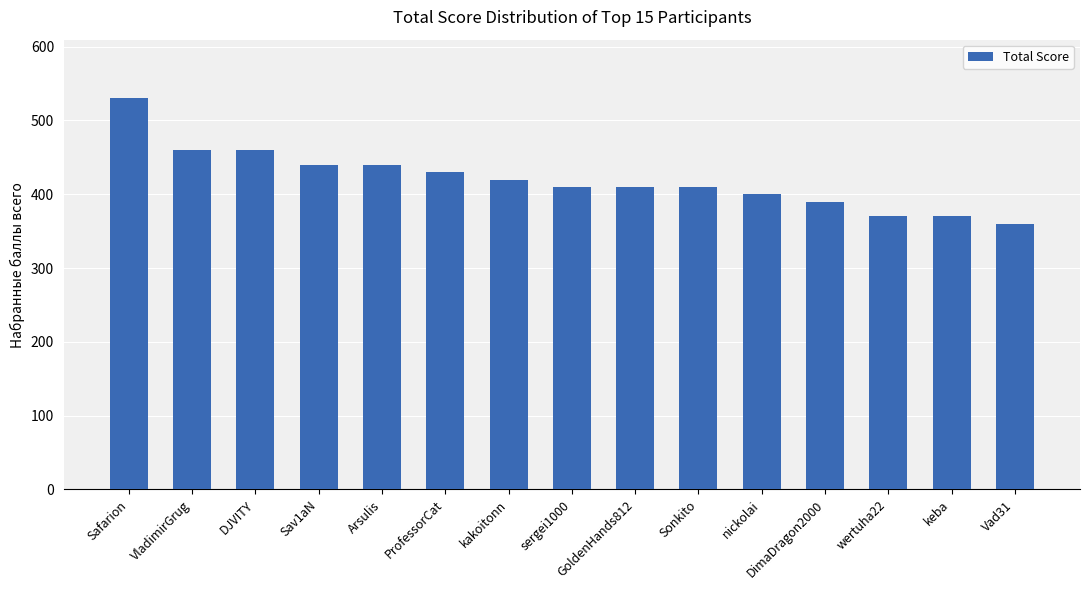

What is the average value?

420